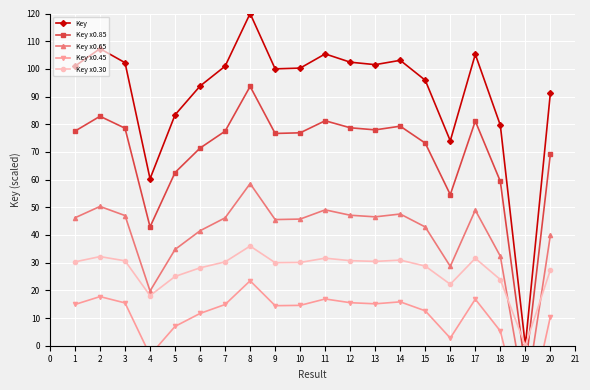

What is the lowest value of the Key x0.65 series?

-19.4